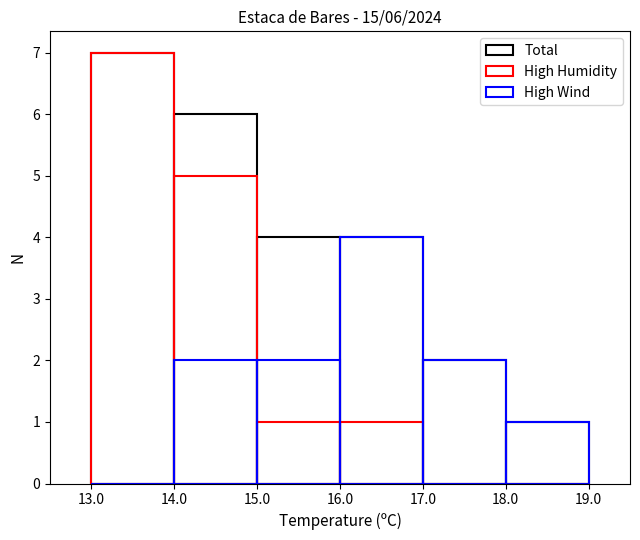

Is the value of High Wind at 18.0 greater than the value of High Humidity at 17.0?

Yes